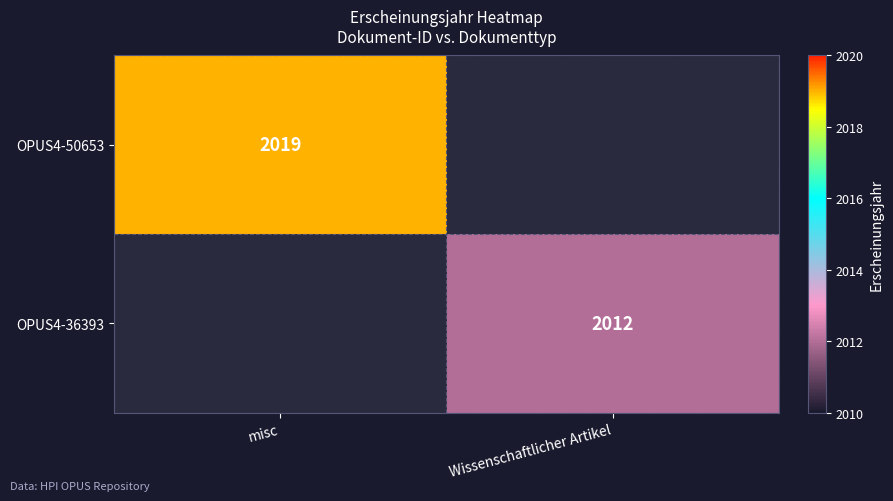

The OPUS4-50653 series shows 2019 at misc. True or false?

True